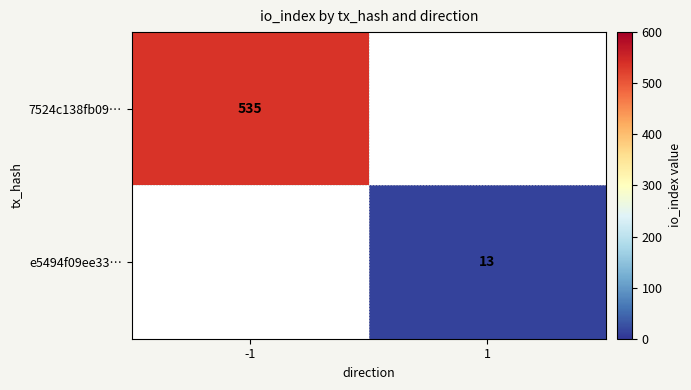

Which category has the highest value across all series?

-1